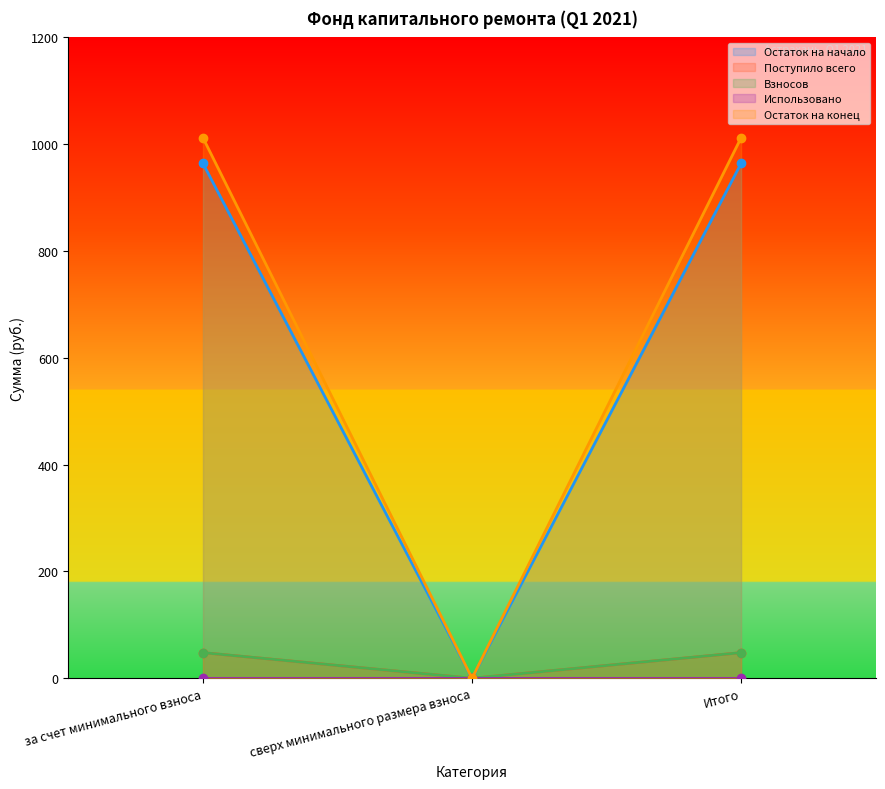

At which category does the chart reach its minimum across all series?

сверх минимального размера взноса